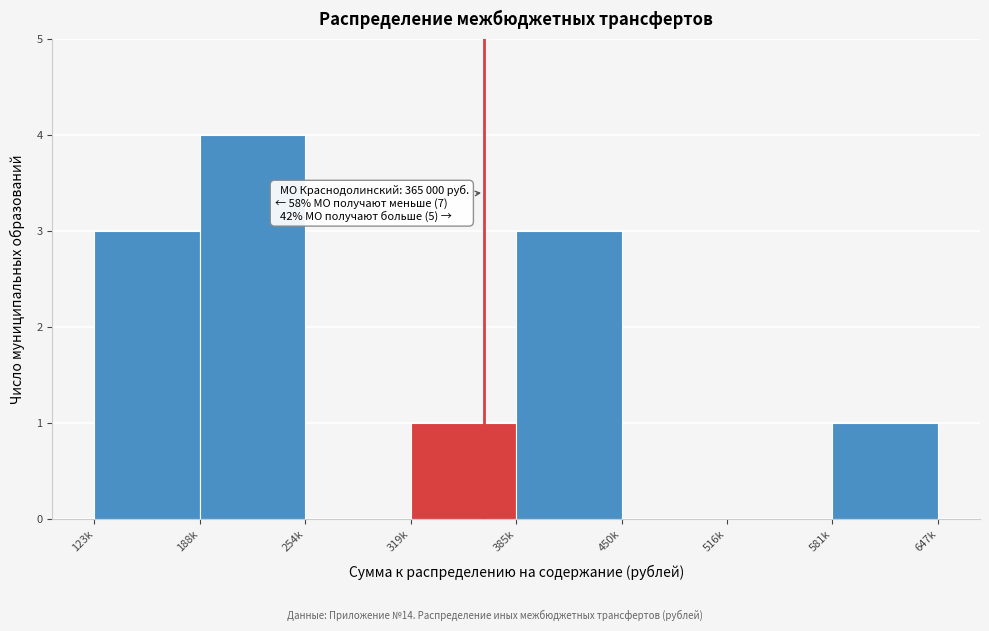

Reading left to right, list all the values displayed in this chart.

123k=3	188k=4	254k=0	319k=1	385k=3	450k=0	516k=0	581k=1